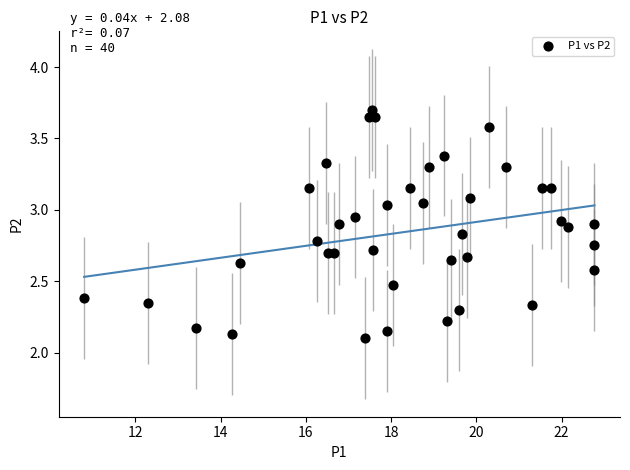

What is the range of Y values (max minus min)?

1.6